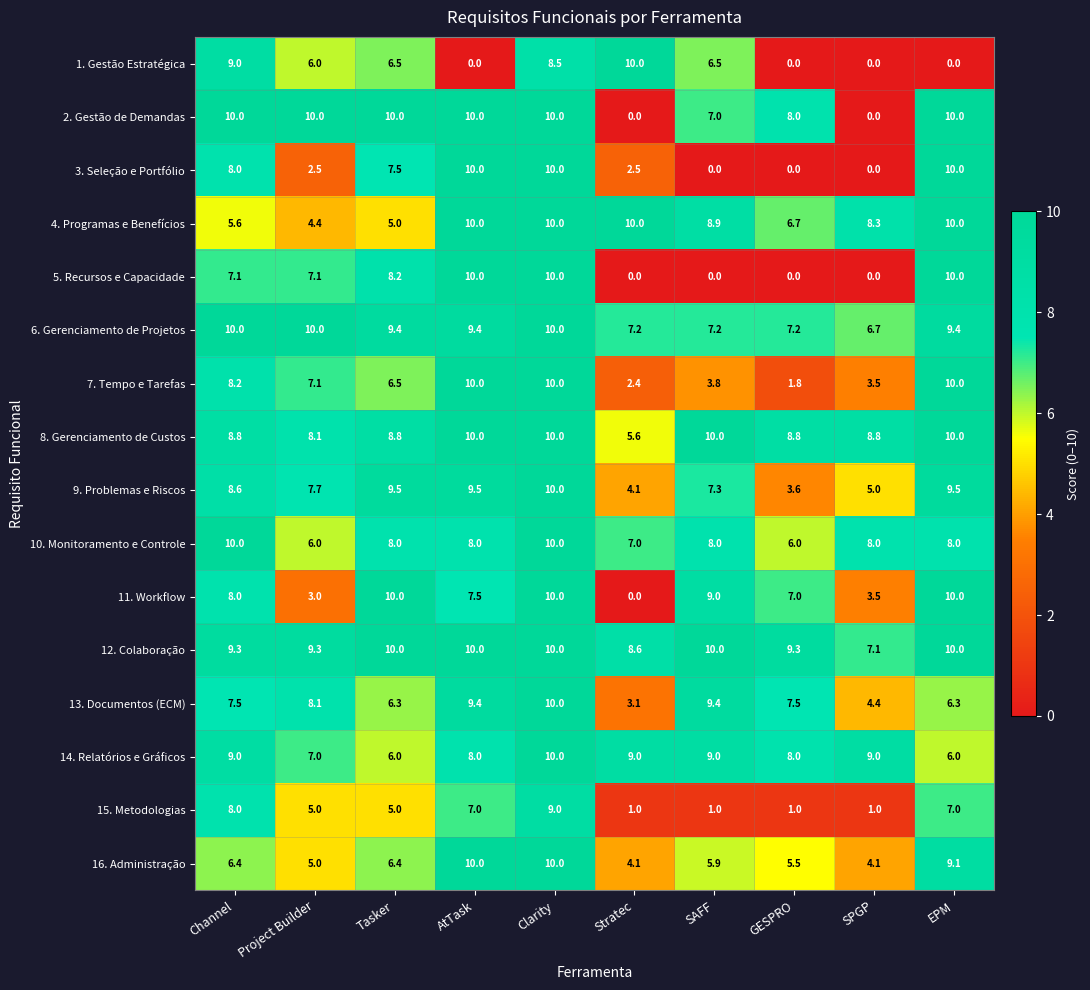

At how many categories does at least one series exceed 4?

10